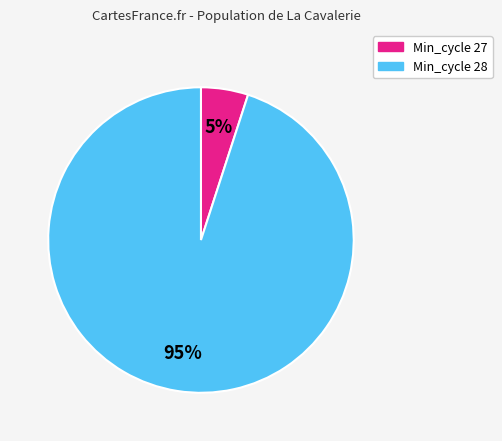

How many segments does this pie chart have?

2